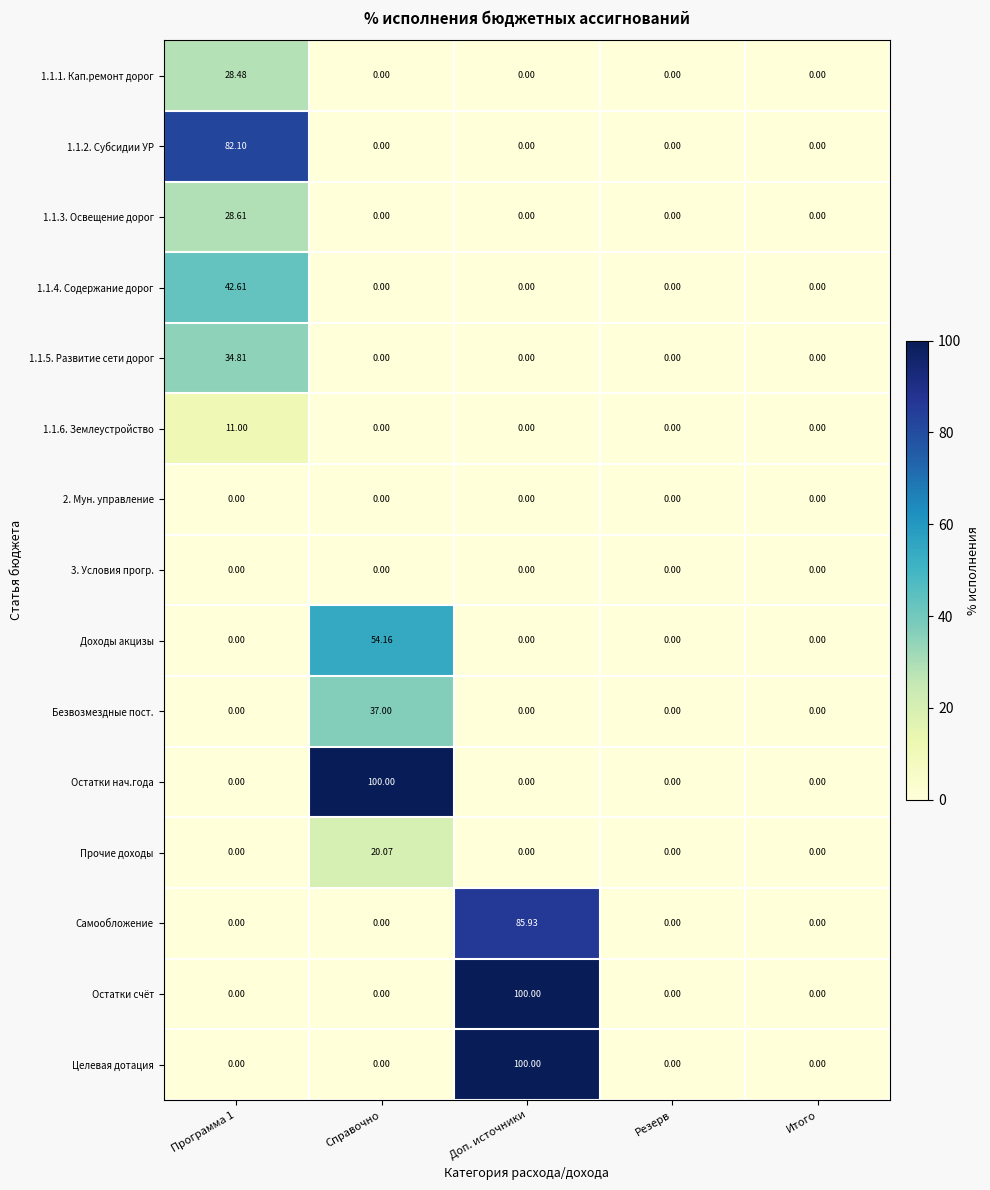

At which label does Доходы акцизы reach its peak?

Справочно